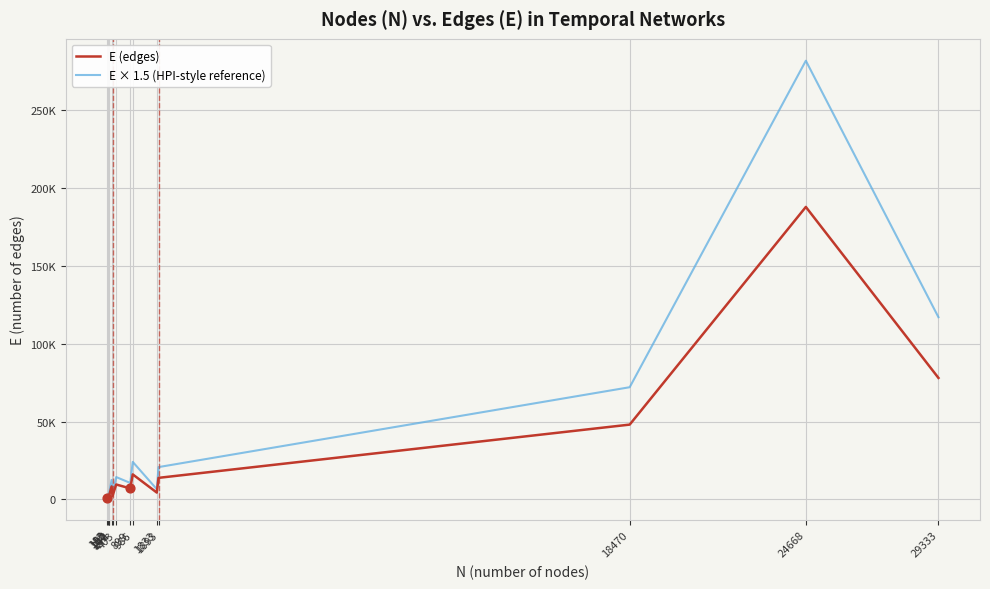

Is the value of E × 1.5 (HPI-style reference) at 242 greater than the value of E (edges) at 242?

Yes